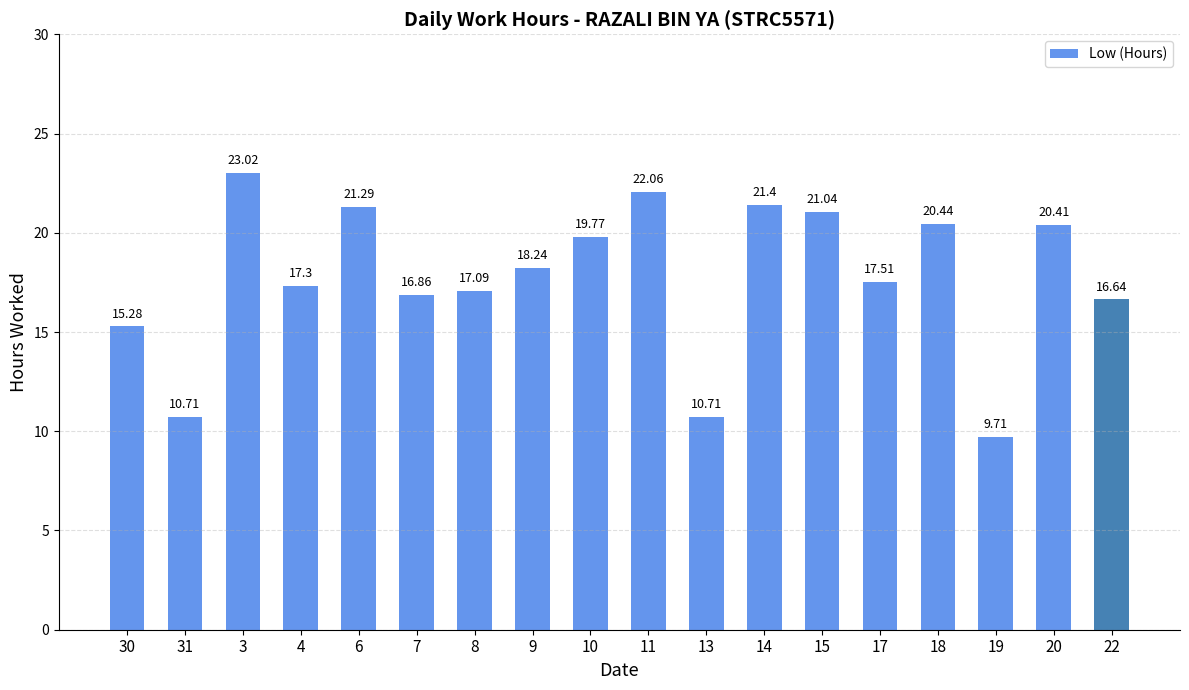

What is the maximum value shown in the chart?

23.0